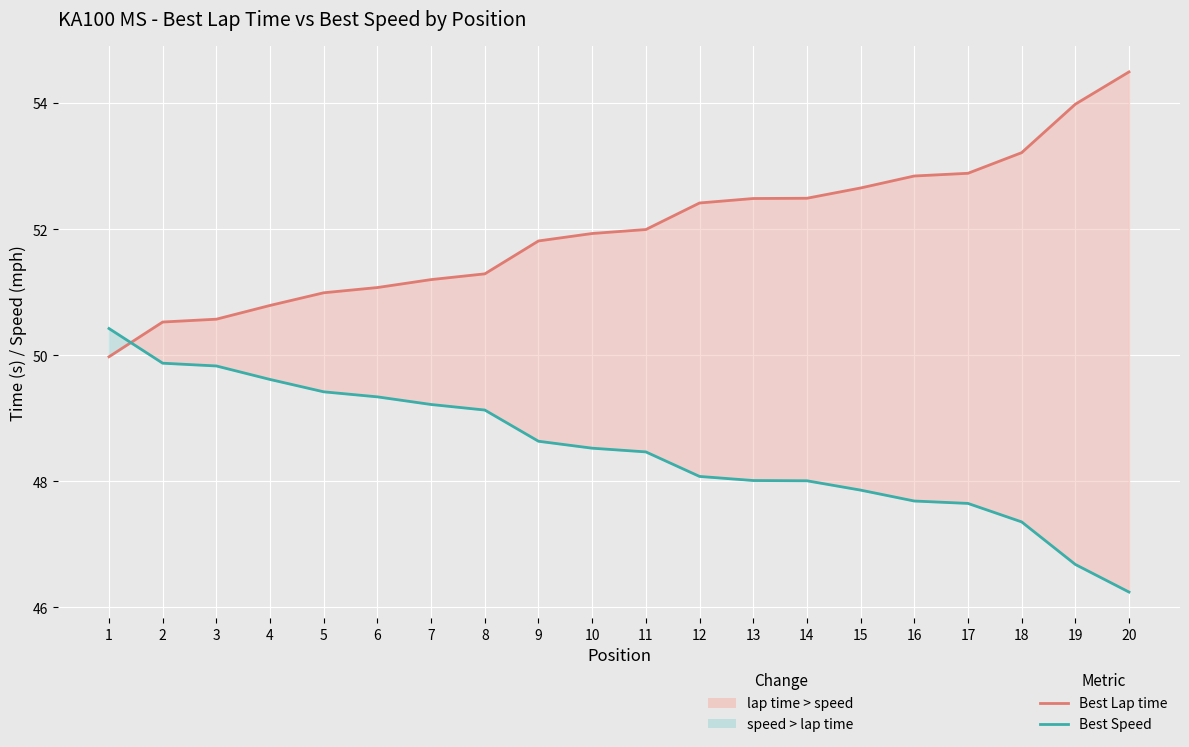

How many data points in Best Lap time are less than 51?

5